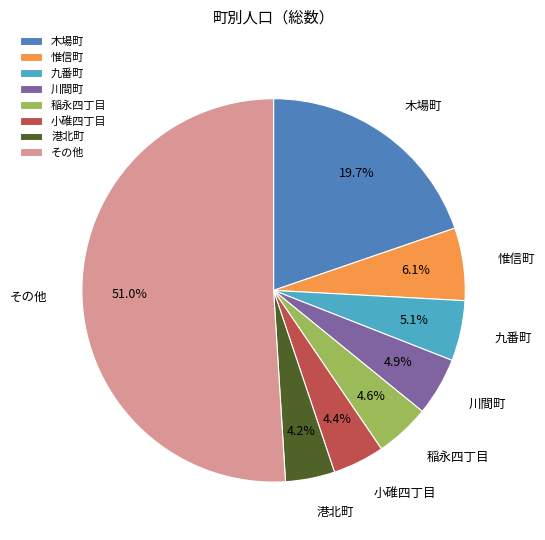

Between その他 and 川間町, which is larger?

その他